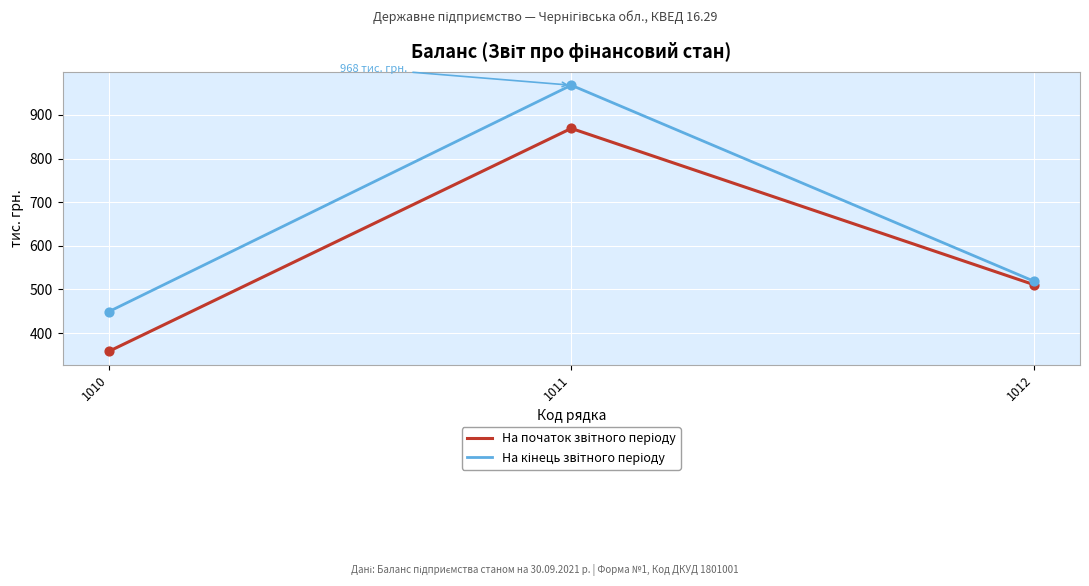

At which category is the sum across all series the highest?

1011